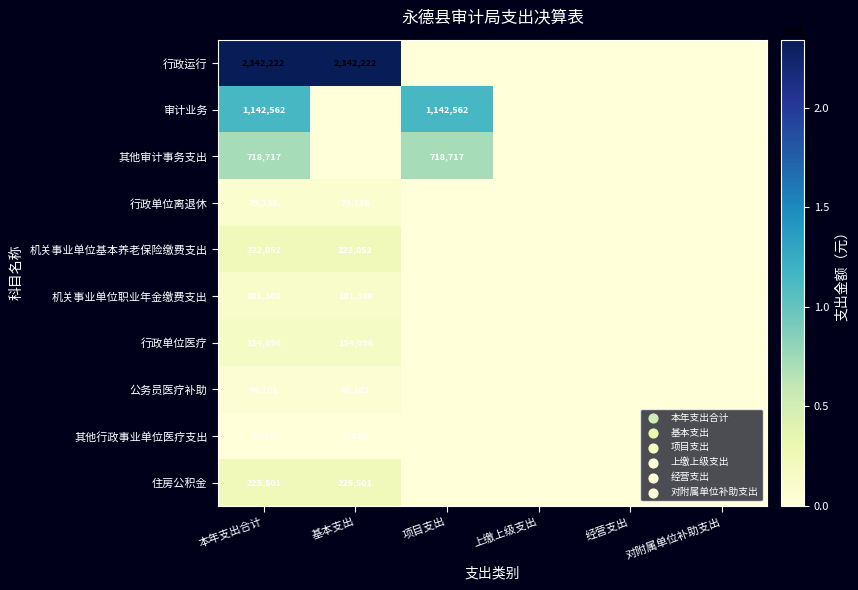

True or false: 住房公积金 has a value of 78533 at 基本支出.

False